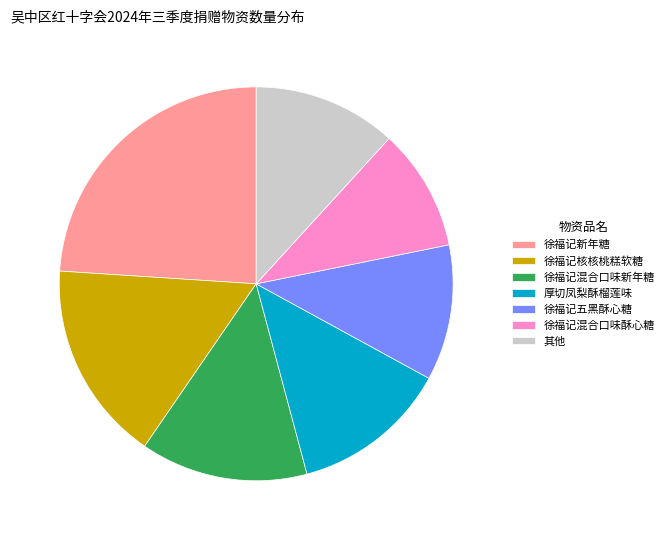

Is 厚切凤梨酥榴莲味 the majority of the pie?

No